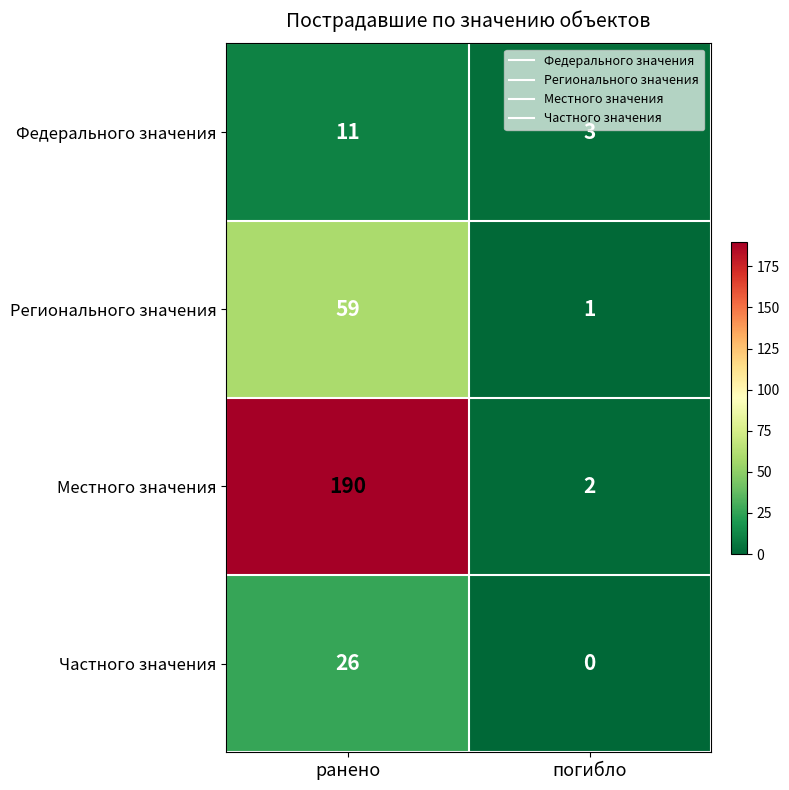

What is the sum of all Регионального значения values?

60